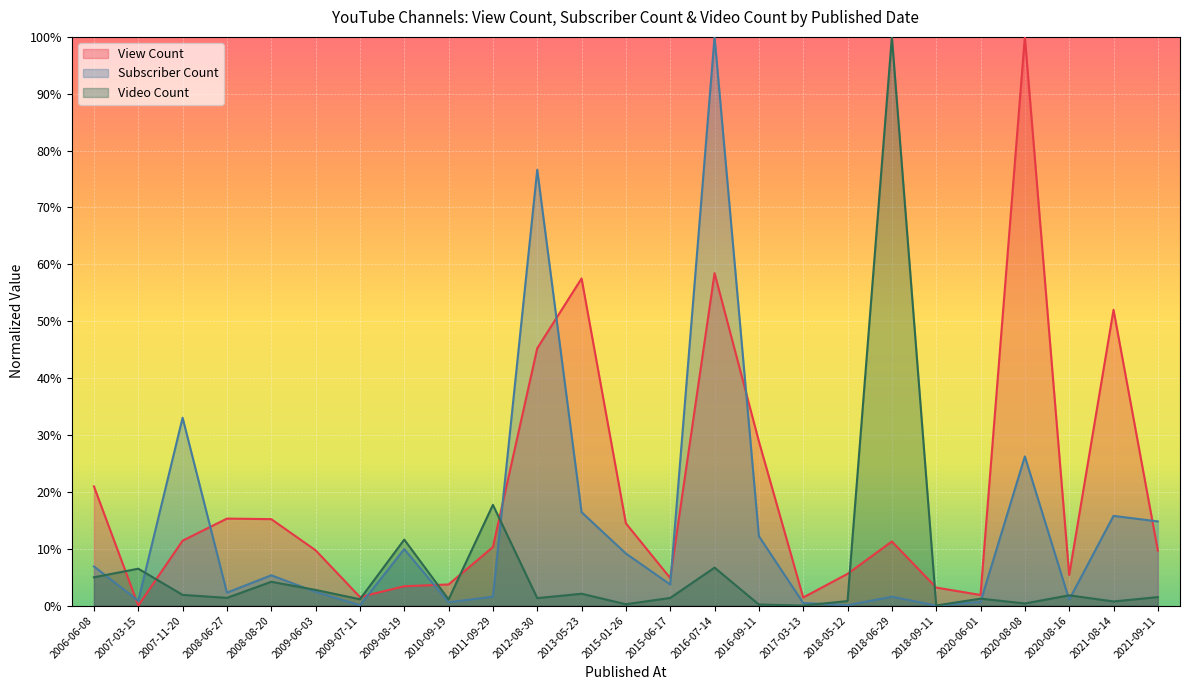

Reading left to right, transcribe all the data shown in this chart.

View Count: 2006-06-08=0.2	2007-03-15=0.0	2007-11-20=0.1	2008-06-27=0.2	2008-08-20=0.2	2009-06-03=0.1	2009-07-11=0.0	2009-08-19=0.0	2010-09-19=0.0	2011-09-29=0.1	2012-08-30=0.5	2013-05-23=0.6	2015-01-26=0.1	2015-06-17=0.0	2016-07-14=0.6	2016-09-11=0.3	2017-03-13=0.0	2018-05-12=0.1	2018-06-29=0.1	2018-09-11=0.0	2020-06-01=0.0	2020-08-08=1.0	2020-08-16=0.1	2021-08-14=0.5	2021-09-11=0.1
Subscriber Count: 2006-06-08=0.1	2007-03-15=0.0	2007-11-20=0.3	2008-06-27=0.0	2008-08-20=0.1	2009-06-03=0.0	2009-07-11=0.0	2009-08-19=0.1	2010-09-19=0.0	2011-09-29=0.0	2012-08-30=0.8	2013-05-23=0.2	2015-01-26=0.1	2015-06-17=0.0	2016-07-14=1.0	2016-09-11=0.1	2017-03-13=0.0	2018-05-12=0.0	2018-06-29=0.0	2018-09-11=0.0	2020-06-01=0.0	2020-08-08=0.3	2020-08-16=0.0	2021-08-14=0.2	2021-09-11=0.1
Video Count: 2006-06-08=0.0	2007-03-15=0.1	2007-11-20=0.0	2008-06-27=0.0	2008-08-20=0.0	2009-06-03=0.0	2009-07-11=0.0	2009-08-19=0.1	2010-09-19=0.0	2011-09-29=0.2	2012-08-30=0.0	2013-05-23=0.0	2015-01-26=0.0	2015-06-17=0.0	2016-07-14=0.1	2016-09-11=0.0	2017-03-13=0.0	2018-05-12=0.0	2018-06-29=1.0	2018-09-11=0.0	2020-06-01=0.0	2020-08-08=0.0	2020-08-16=0.0	2021-08-14=0.0	2021-09-11=0.0